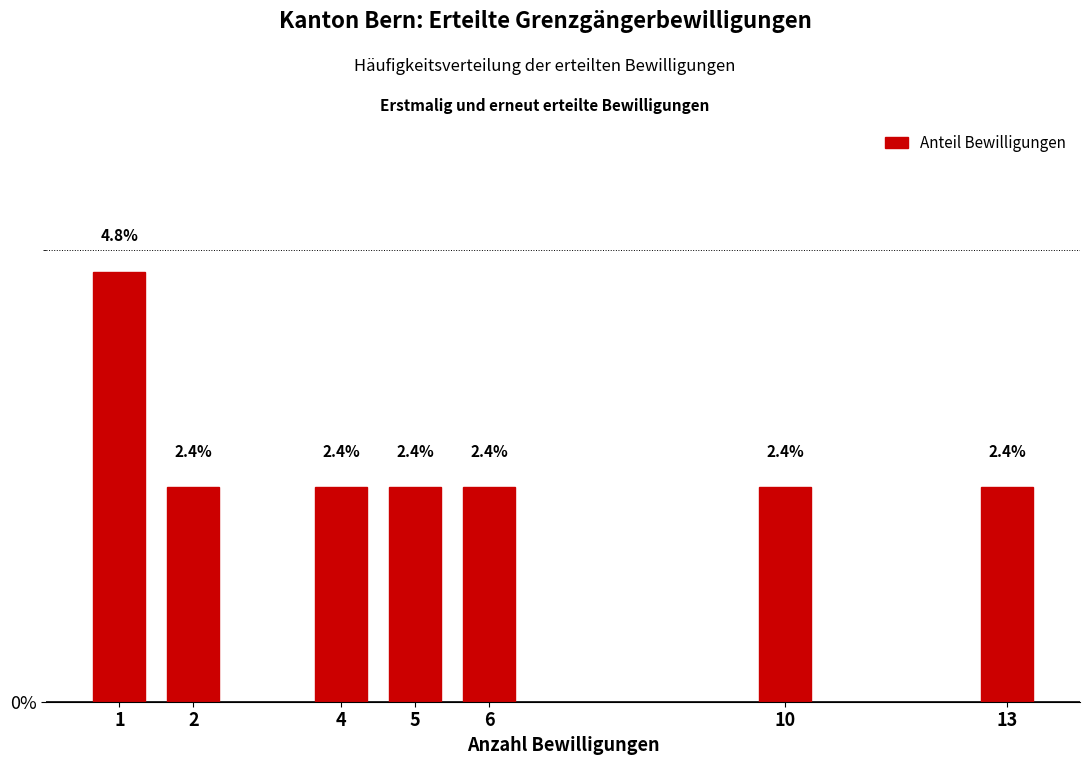

Reading left to right, extract all data points from this chart.

1=4.8	2=2.4	4=2.4	5=2.4	6=2.4	10=2.4	13=2.4